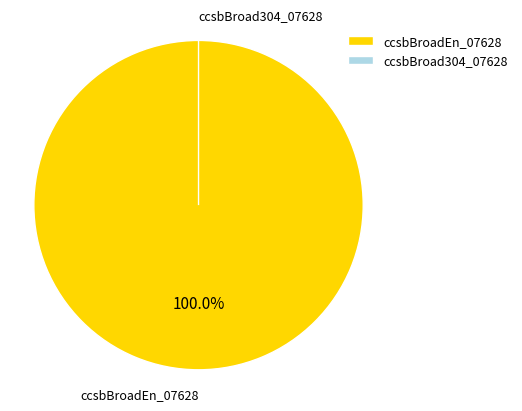

Which slice is the largest?

ccsbBroadEn_07628